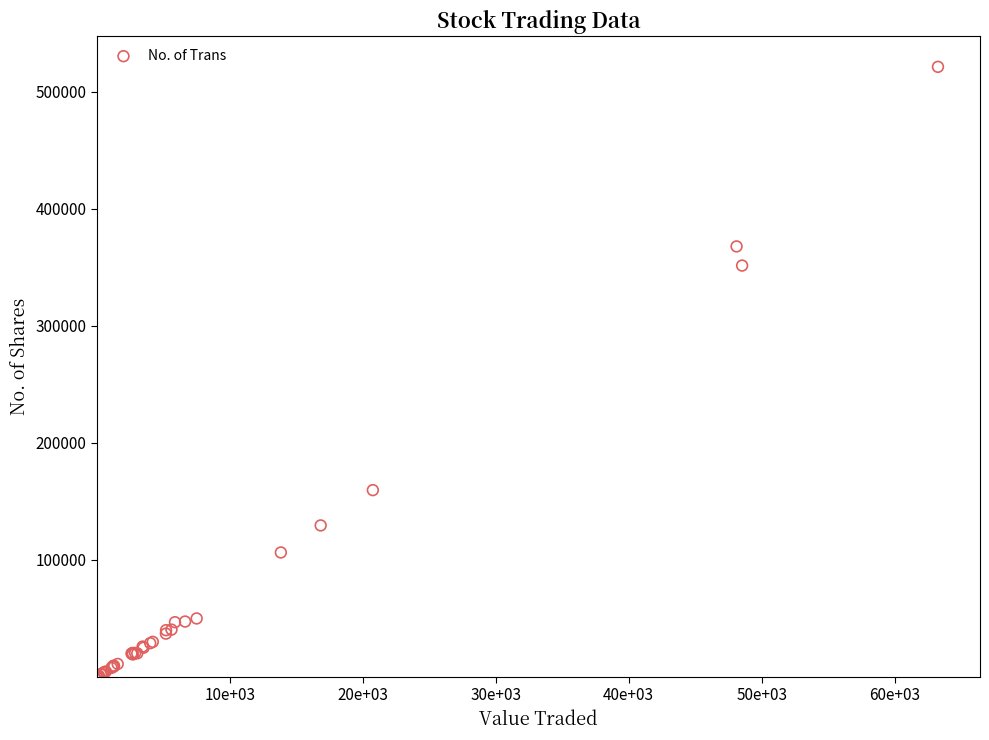

What Y value in the scatter plot is closest to 260588?

351381